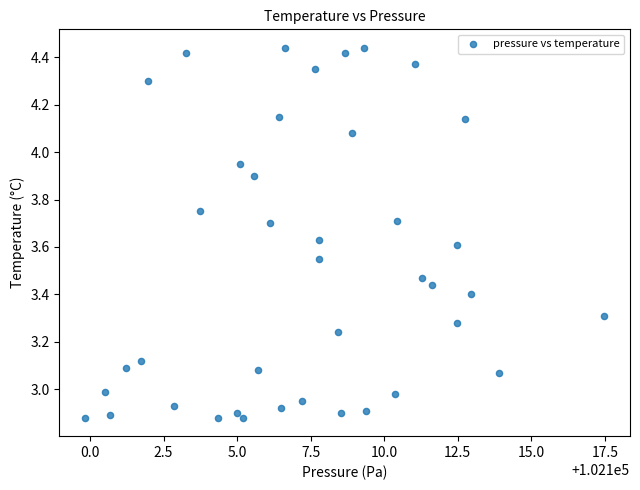

What is the range of Y values (max minus min)?

1.6